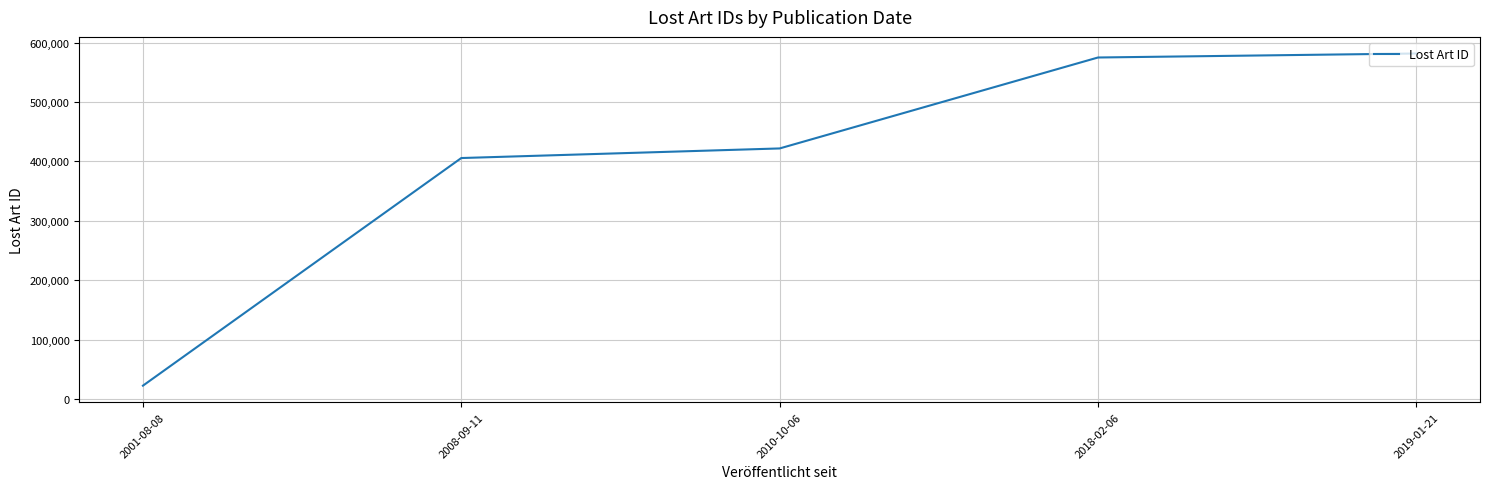

What position from the left is 2010-10-06?

3